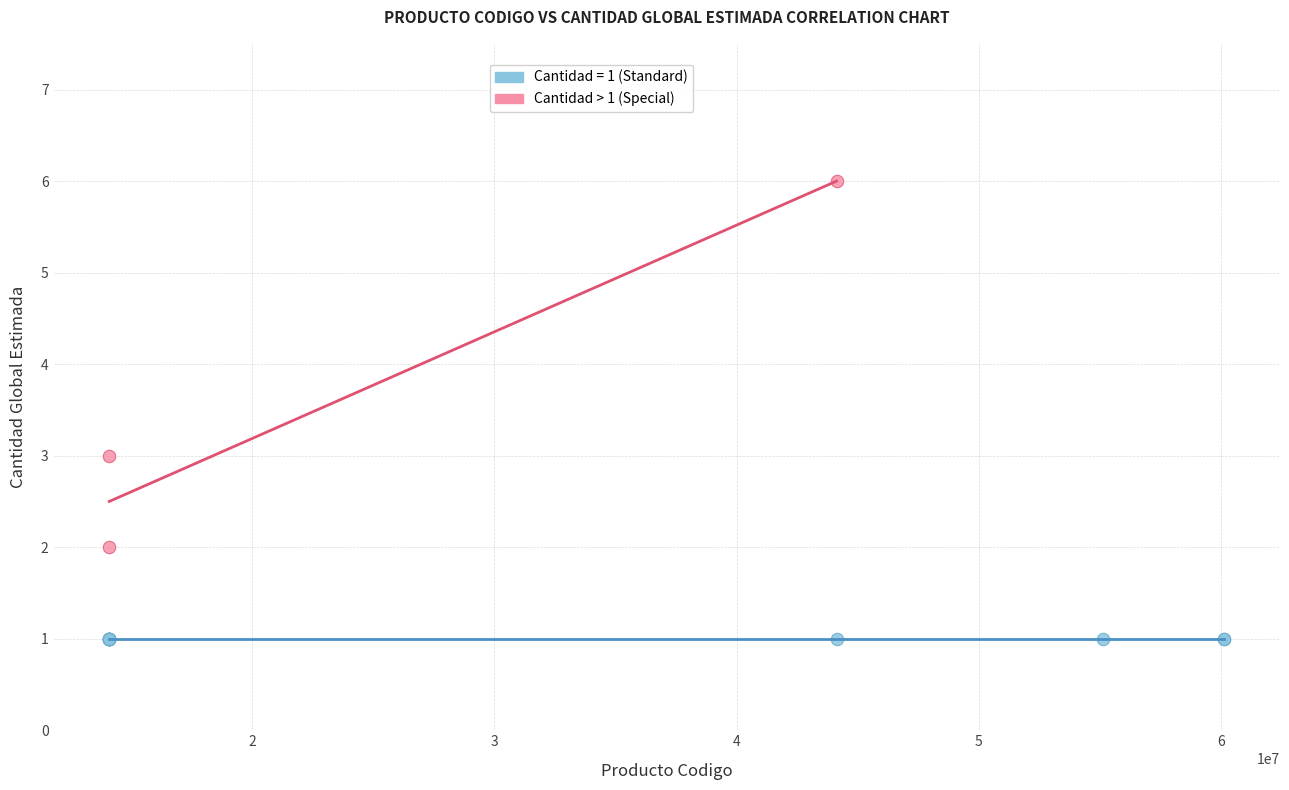

Which series reaches the maximum Y coordinate?

Cantidad > 1 (Special)